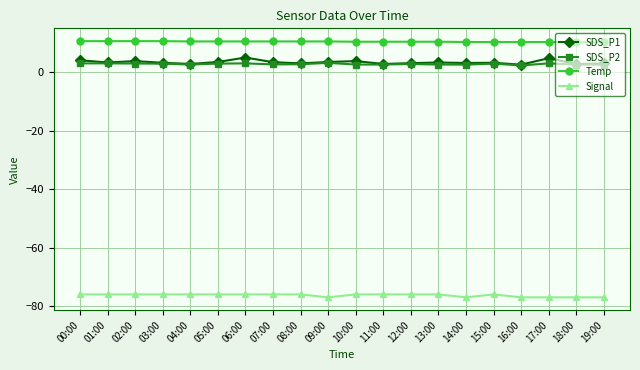

What is the value of the Temp point at the 16th from the left?

10.3